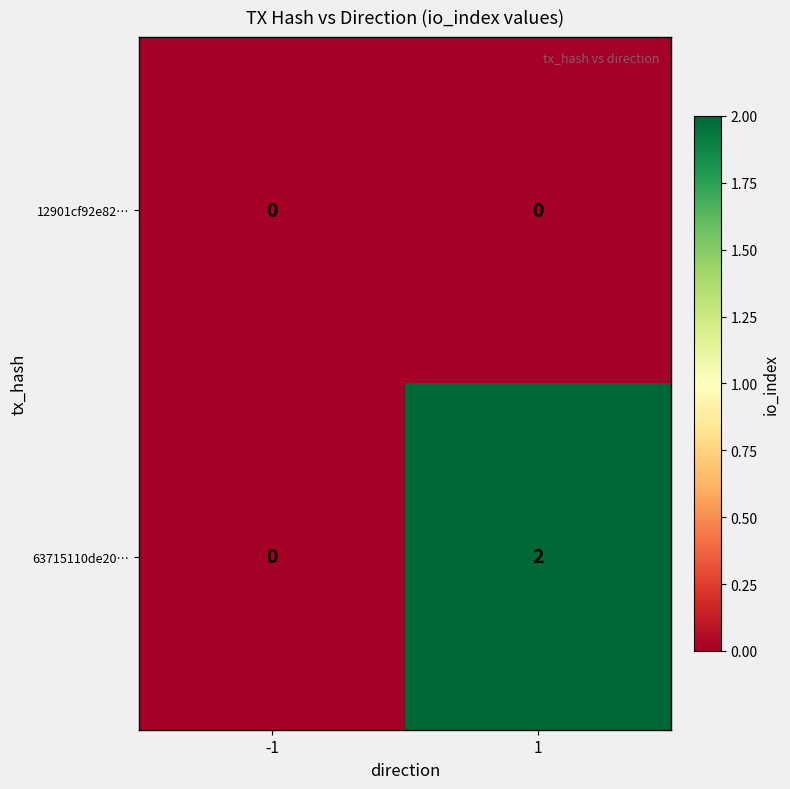

What is the difference between the highest and lowest values at 1?

2